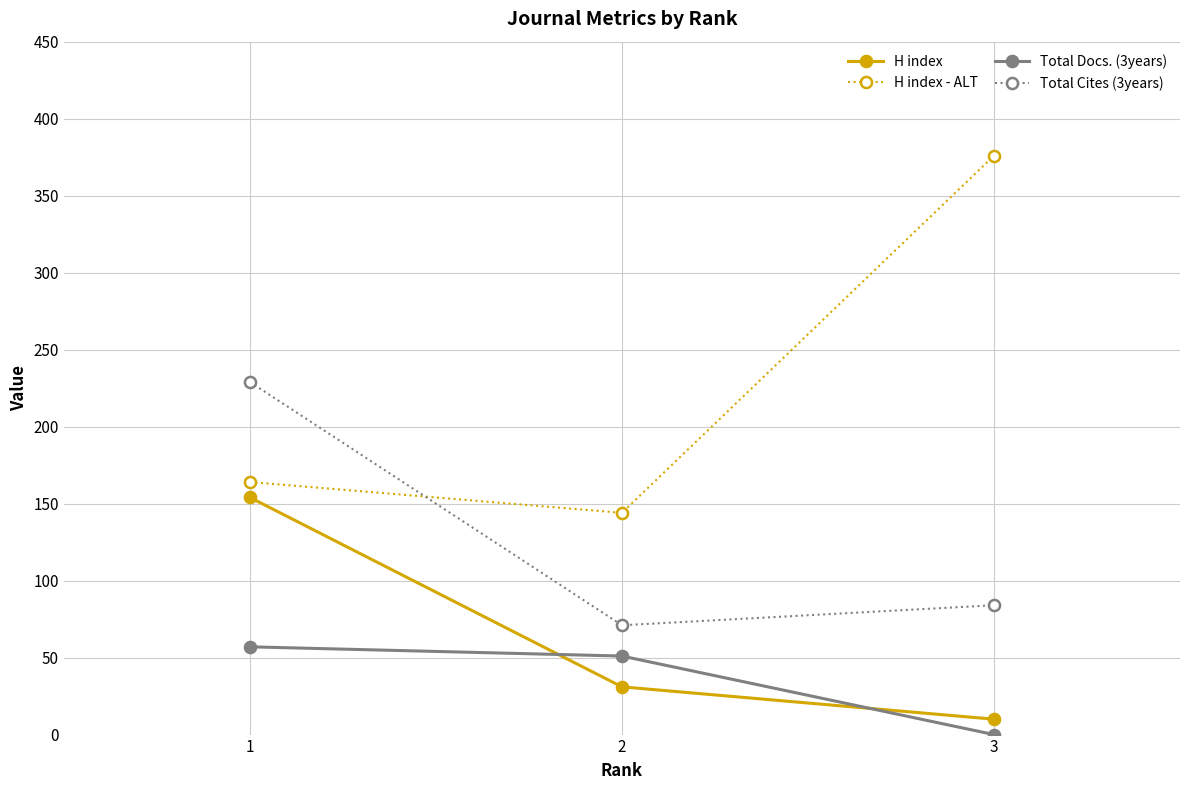

Count the number of data series in this chart.

4